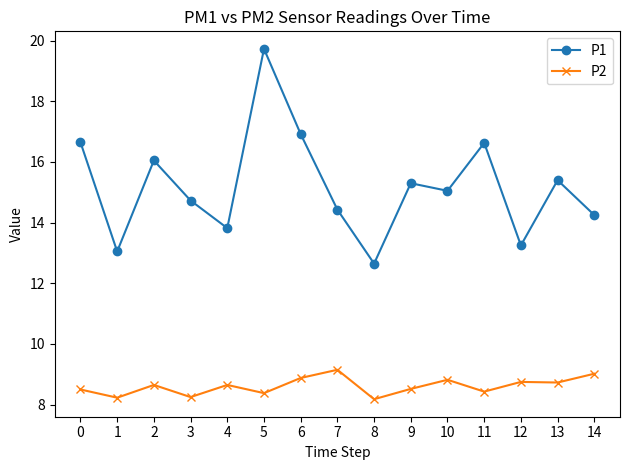

The P1 series shows 19.8 at 3. True or false?

False